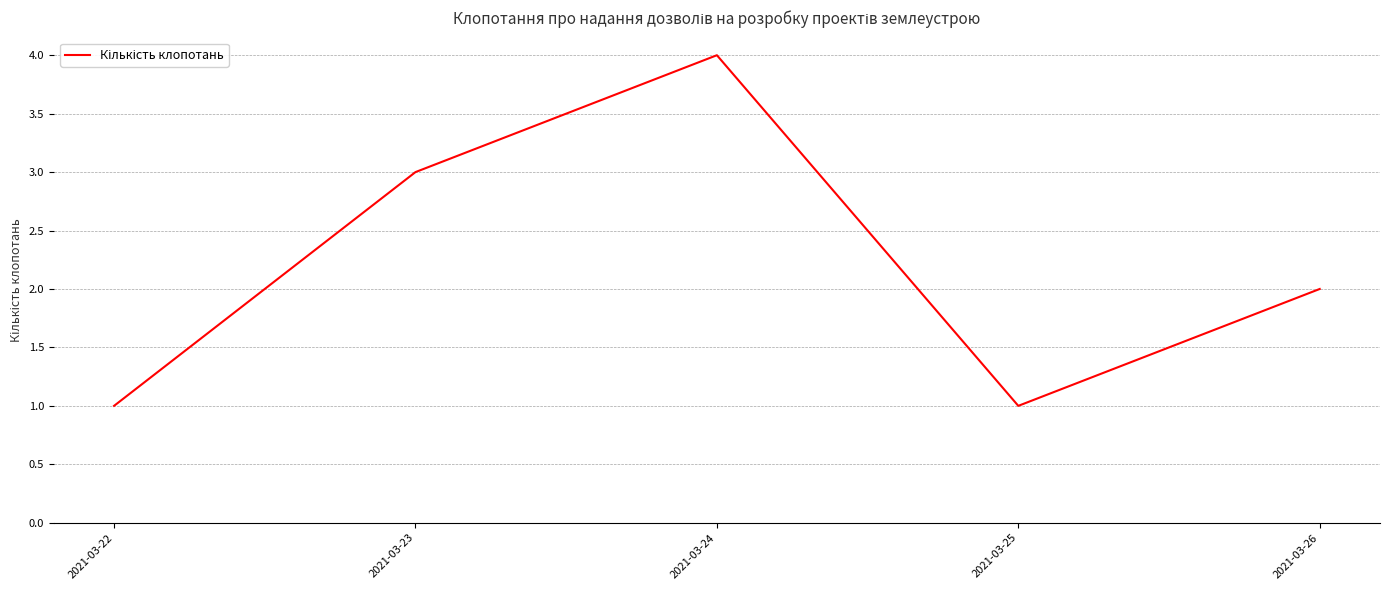

Where does the data first go above 2?

2021-03-23